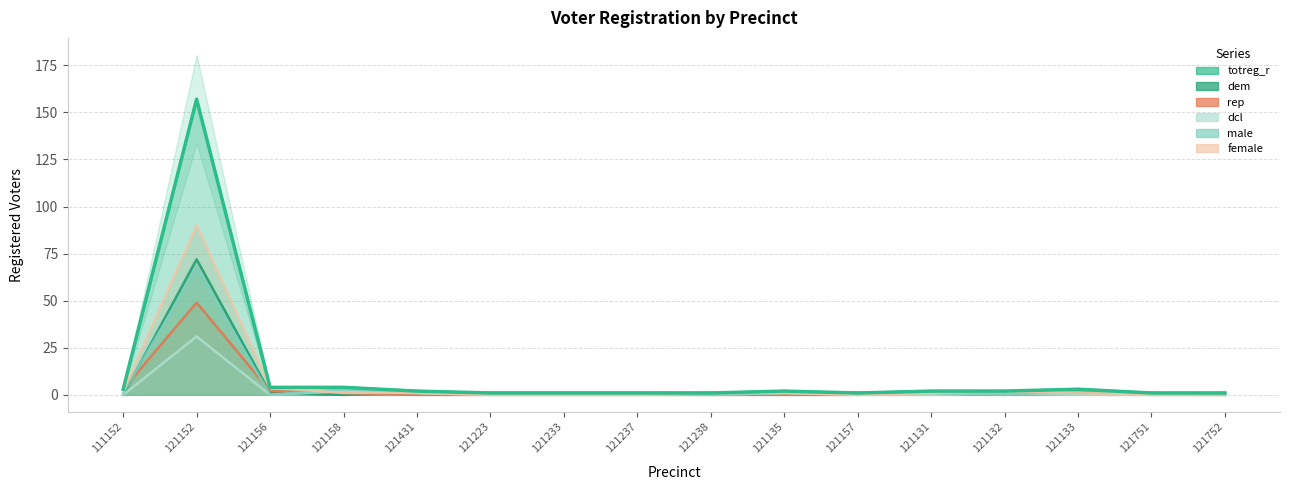

Which series has the largest range (max minus min)?

totreg_r